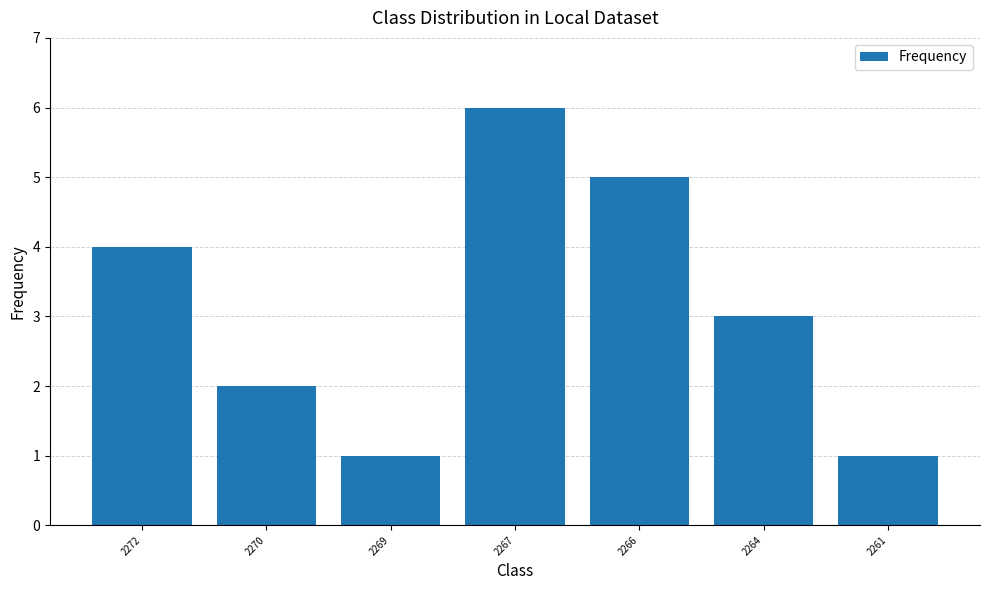

The chart shows a value of 6 at 2267. True or false?

True